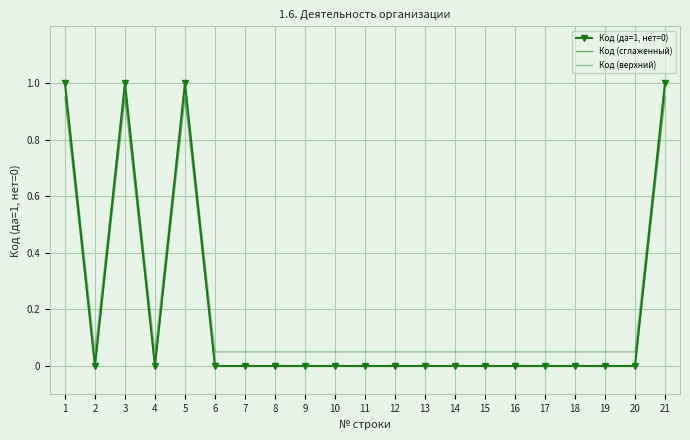

Which series has the largest total across all categories?

Код (верхний)